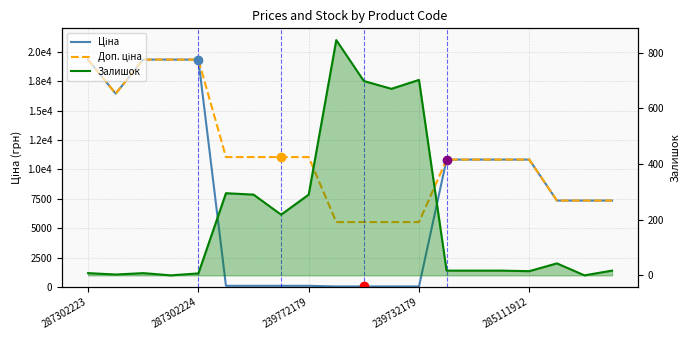

What is the difference between the maximum and minimum values in the Ціна series?

19287.8